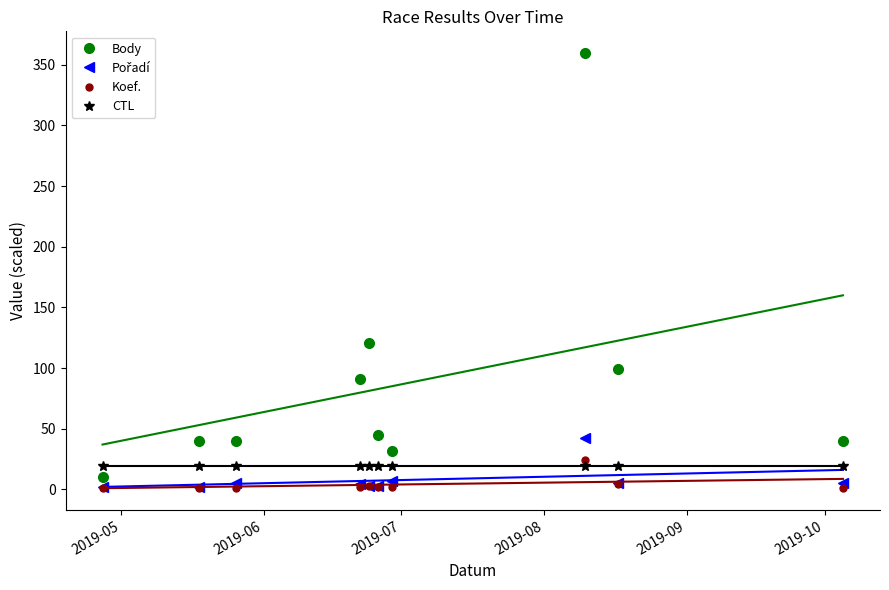

How many lines are shown in the chart?

4